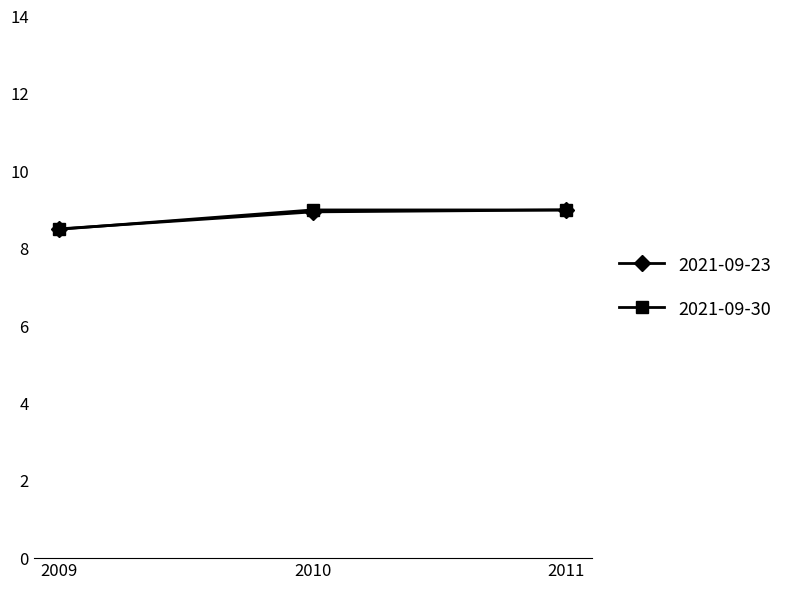

Is the value of 2021-09-23 at 2009 greater than the value of 2021-09-30 at 2011?

No